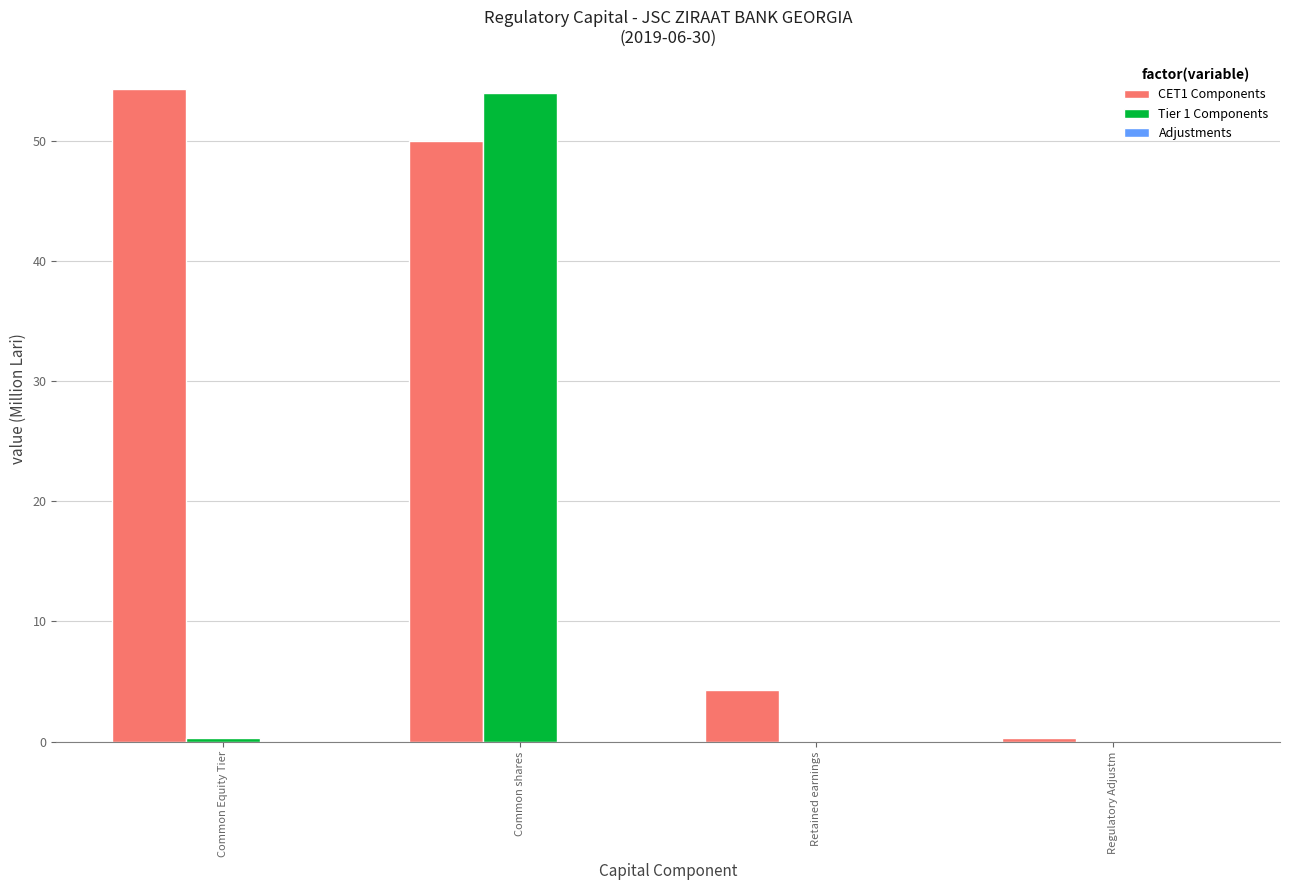

What is the sum of all Tier 1 Components values?

54.3